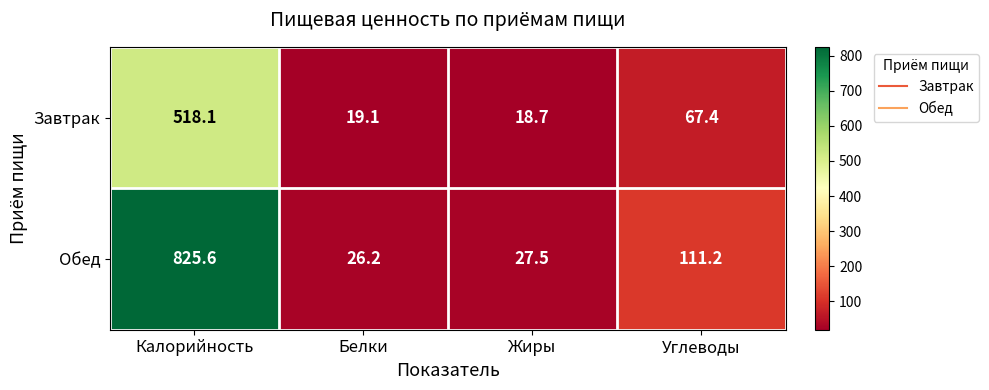

What is the minimum value shown in the chart?

18.7